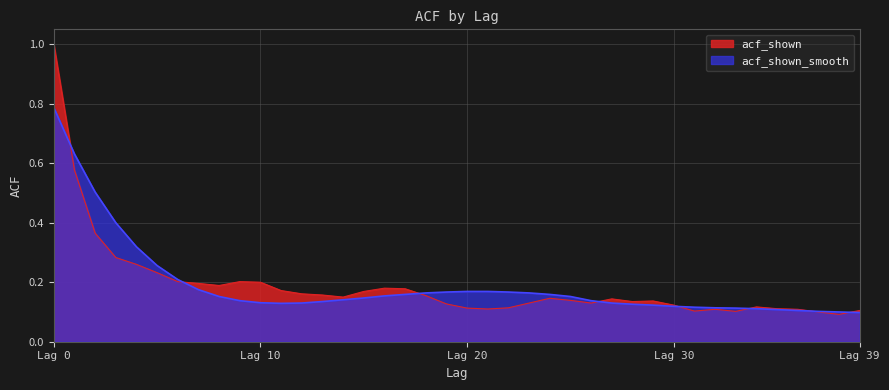

List the series in order of their peak value, lowest first.

acf_shown_smooth, acf_shown